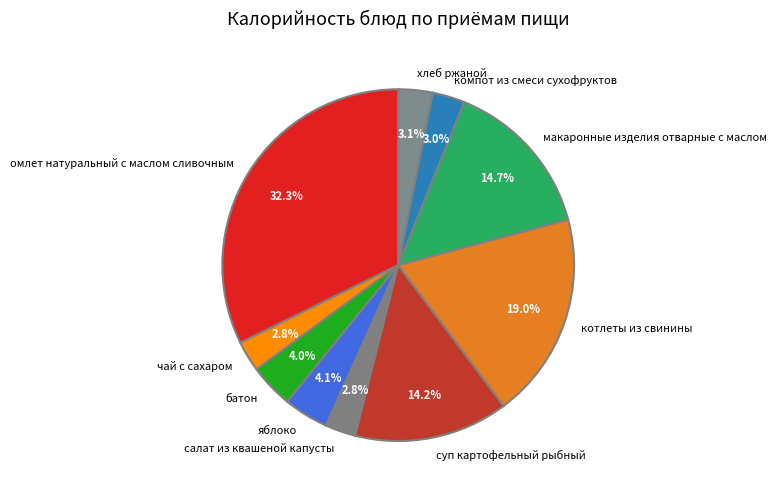

What is the ratio of the value at хлеб ржаной to the value at салат из квашеной капусты?

1.1